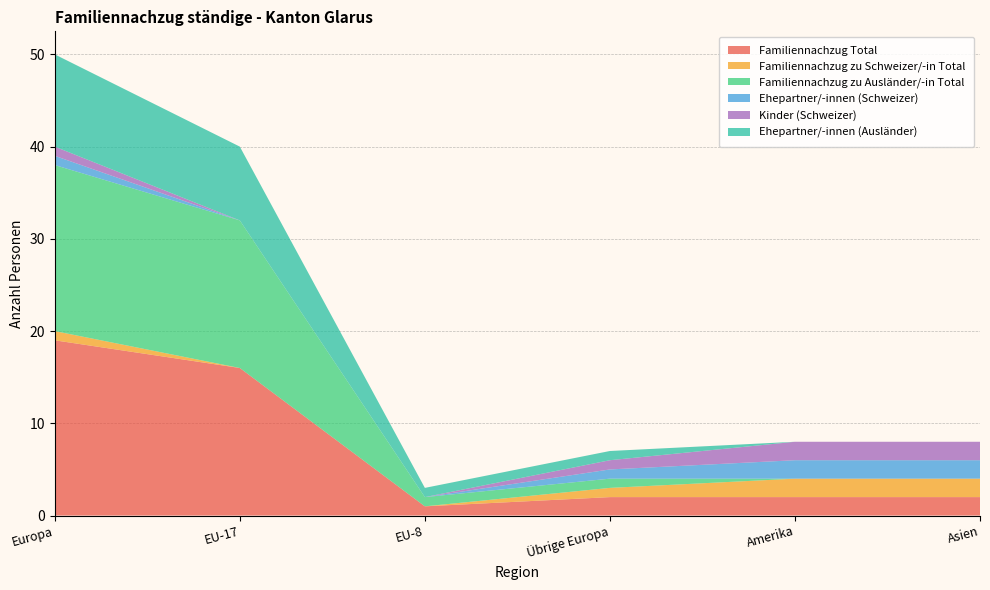

Reading left to right, extract all data points from this chart.

Familiennachzug Total: 19	16	1	2	2	2
Familiennachzug zu Schweizer/-in Total: 1	0	0	1	2	2
Familiennachzug zu Ausländer/-in Total: 18	16	1	1	0	0
Ehepartner/-innen (Schweizer): 1	0	0	1	2	2
Kinder (Schweizer): 1	0	0	1	2	2
Ehepartner/-innen (Ausländer): 10	8	1	1	0	0